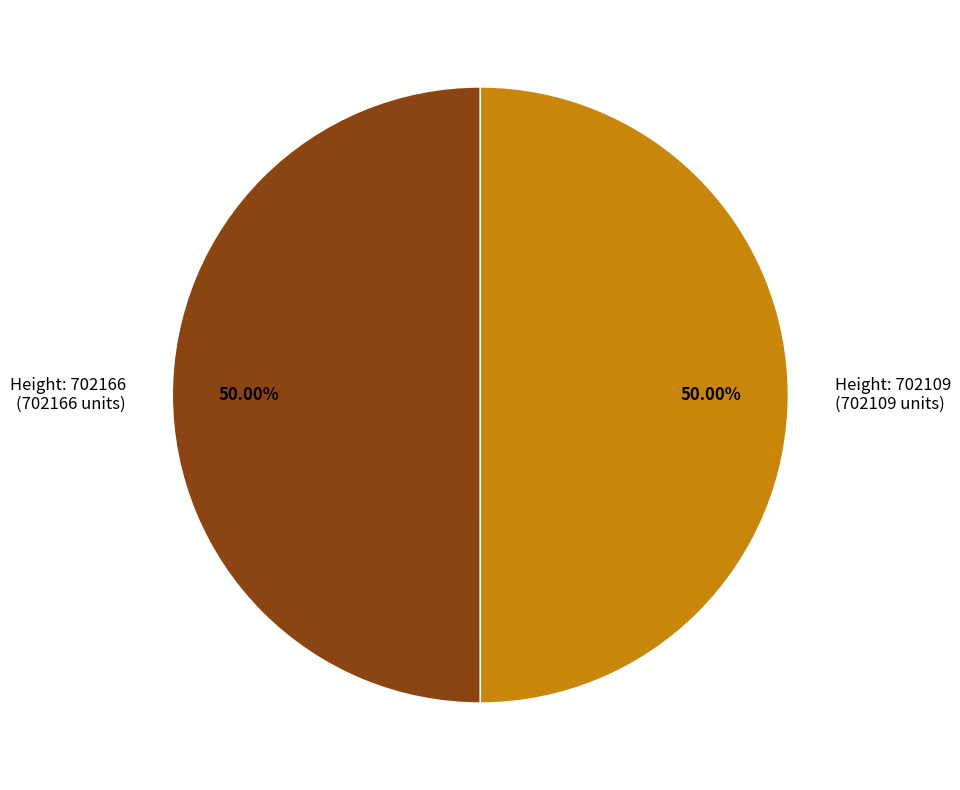

What is the ratio of the value at Height: 702166 (702166 units) to the value at Height: 702109 (702109 units)?

1.0